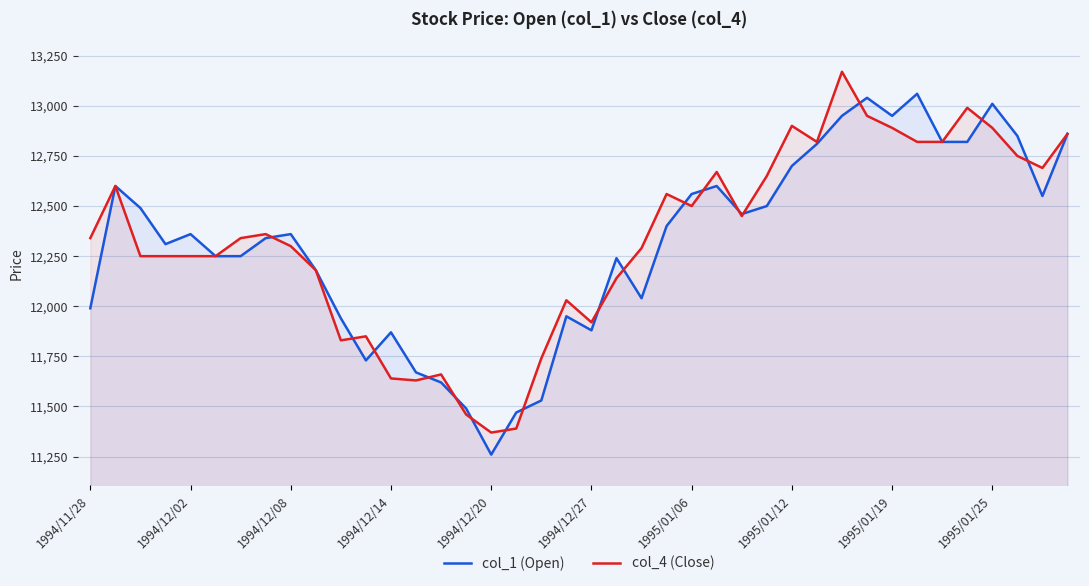

In col_1 (Open), how many points are lower than both neighbors (excluding endpoints)?

8